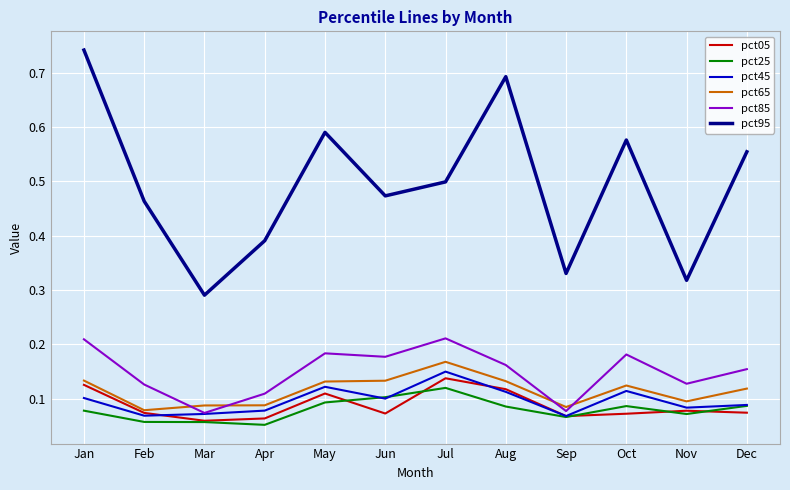

How many lines are shown in the chart?

6